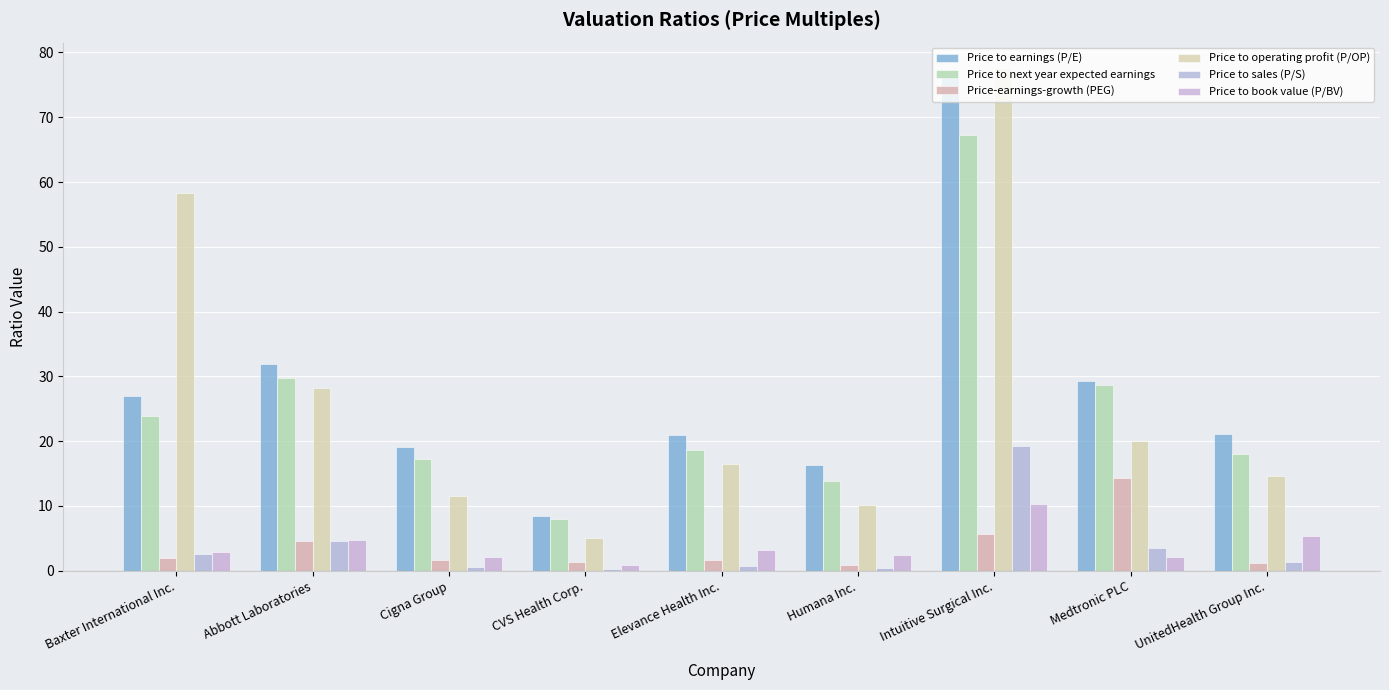

At Elevance Health Inc., list the series in order from smallest to largest.

Price to sales (P/S), Price-earnings-growth (PEG), Price to book value (P/BV), Price to operating profit (P/OP), Price to next year expected earnings, Price to earnings (P/E)